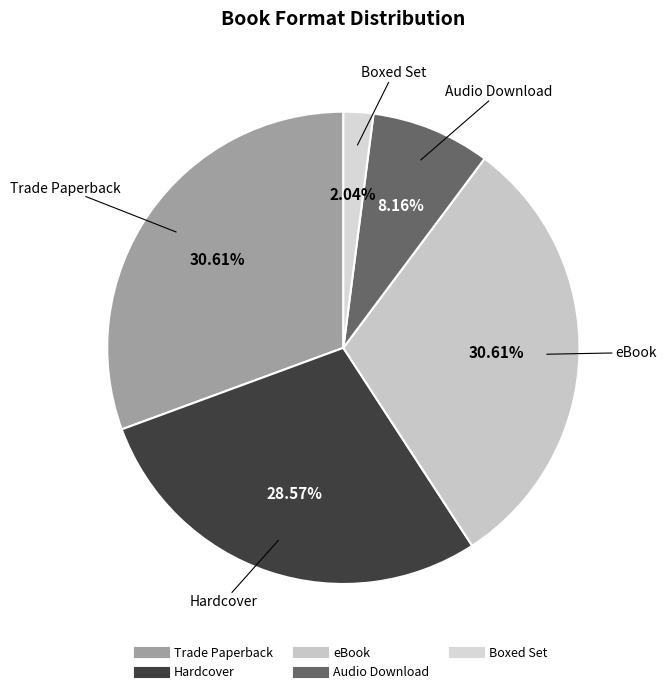

Which category has the smallest portion of the pie?

Boxed Set